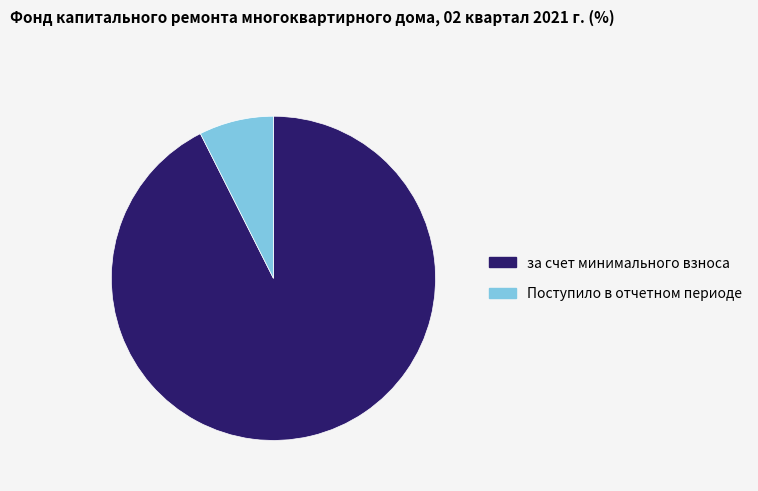

The Поступило в отчетном периоде slice represents 1% of the pie. True or false?

False